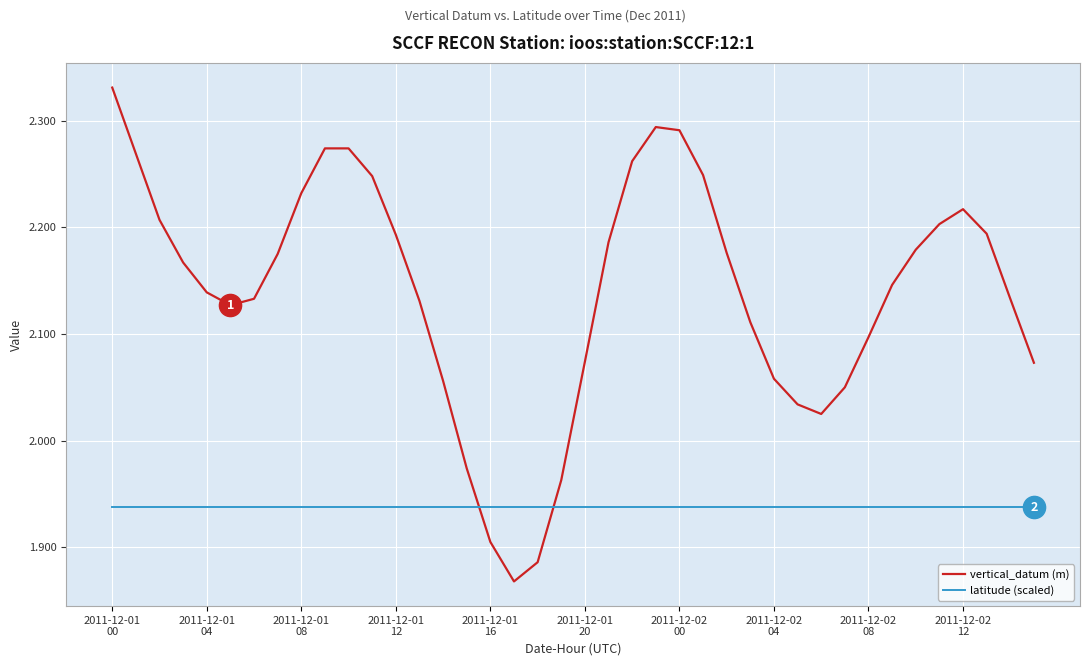

What is the difference between the second highest and second lowest values in the vertical_datum (m) series?

0.4